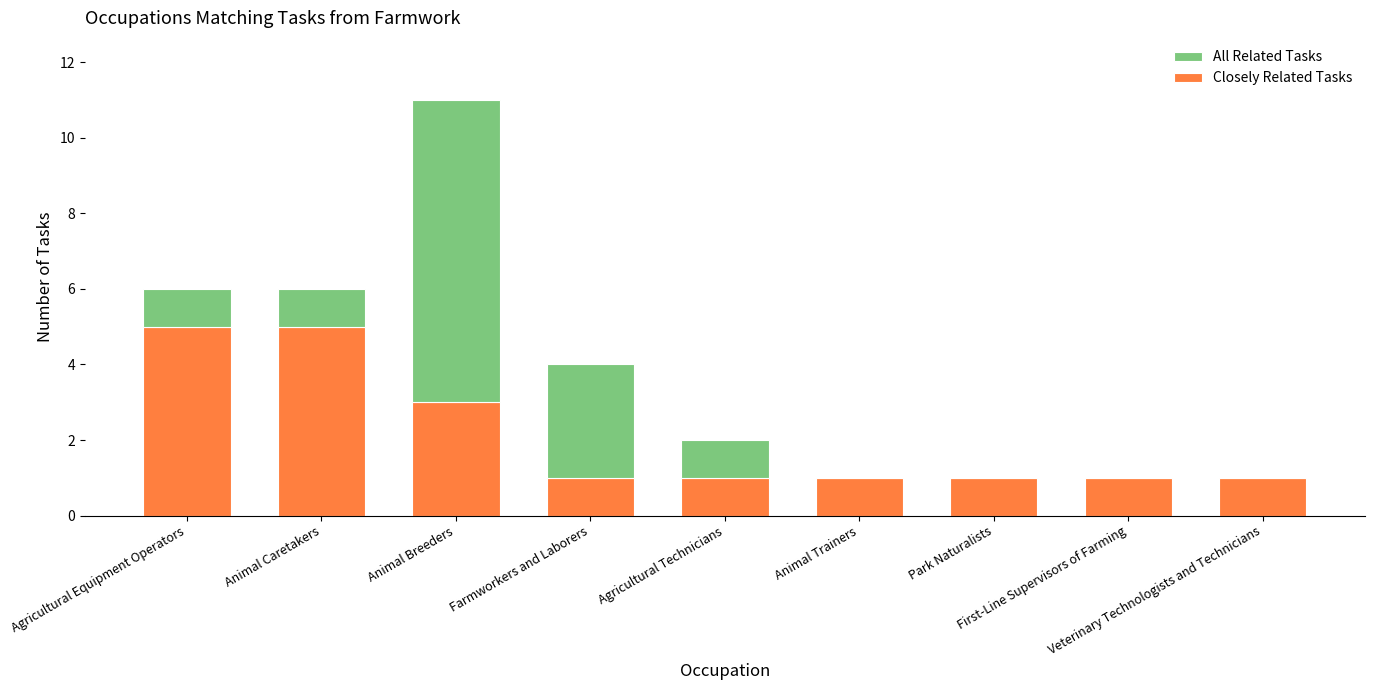

What is the highest value of the Closely Related Tasks series?

5